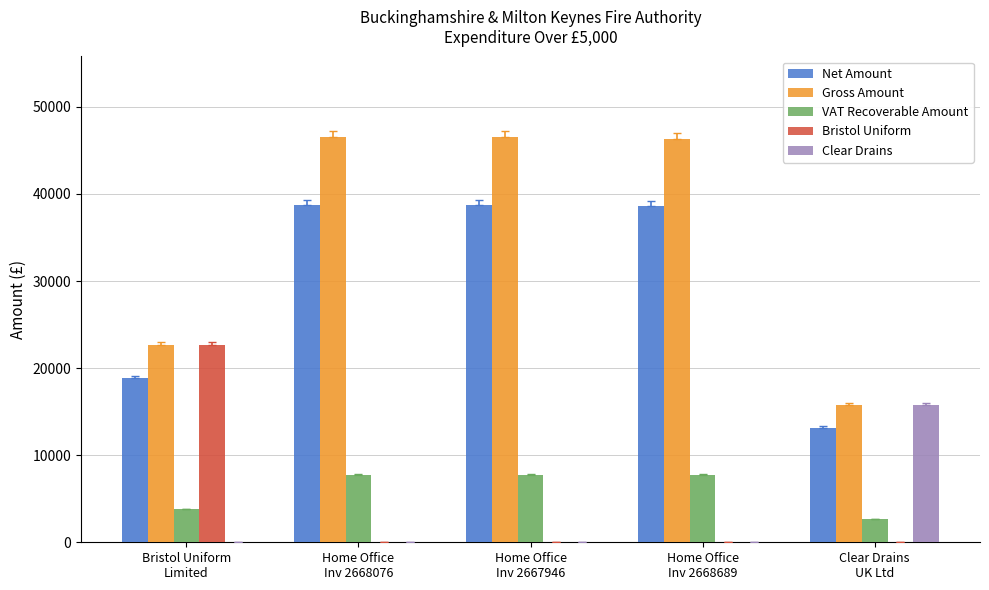

Rank the series by their maximum value, from highest to lowest.

Gross Amount, Net Amount, Bristol Uniform, Clear Drains, VAT Recoverable Amount